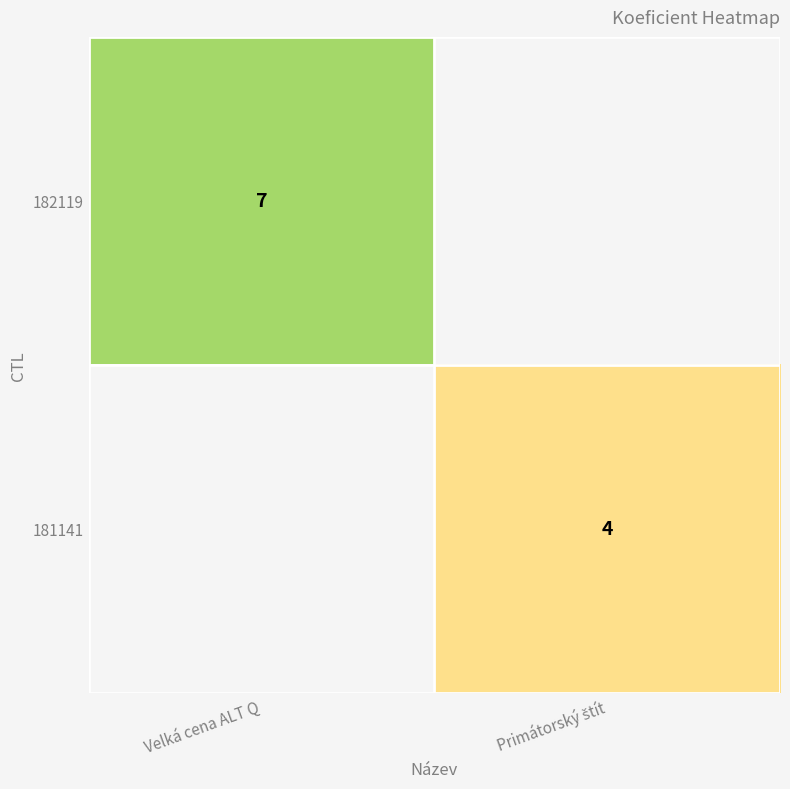

The 182119 series shows 7.0 at Velká cena ALT Q. True or false?

True